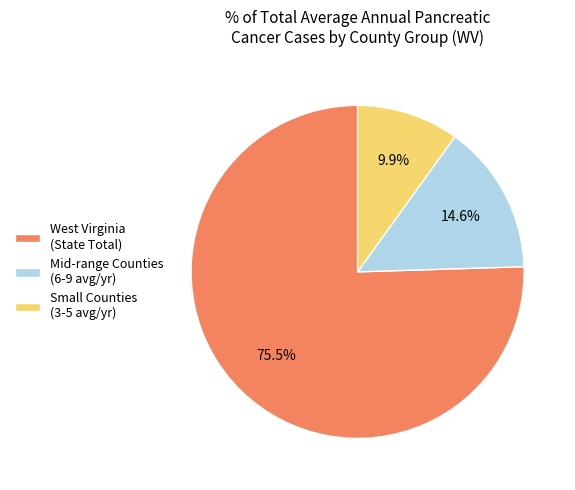

Between West Virginia (State Total) and Small Counties (3-5 avg/yr), which is larger?

West Virginia (State Total)